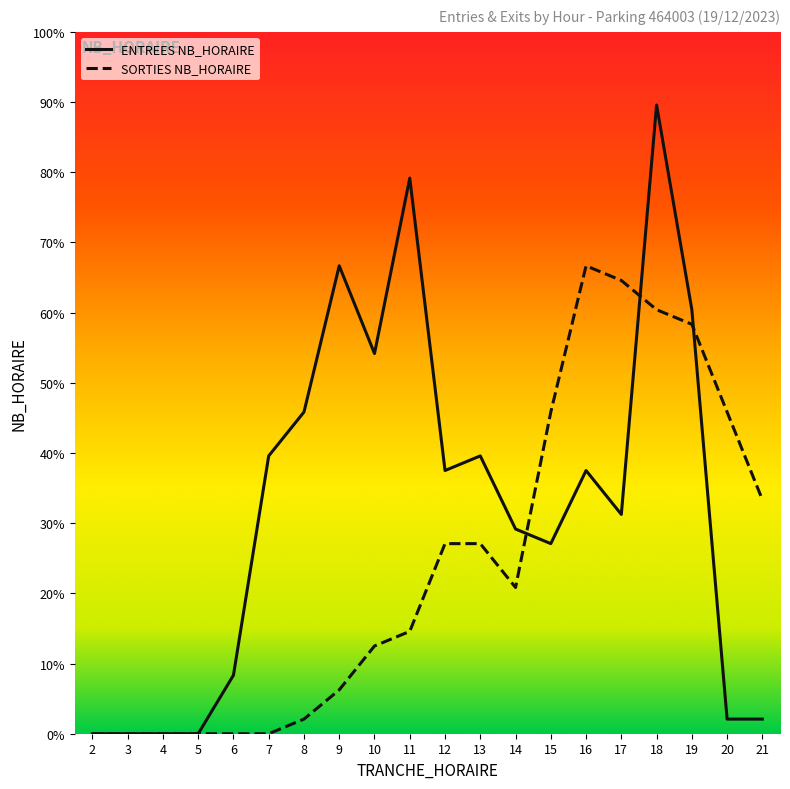

What are all the series names shown in the legend?

ENTREES NB_HORAIRE, SORTIES NB_HORAIRE